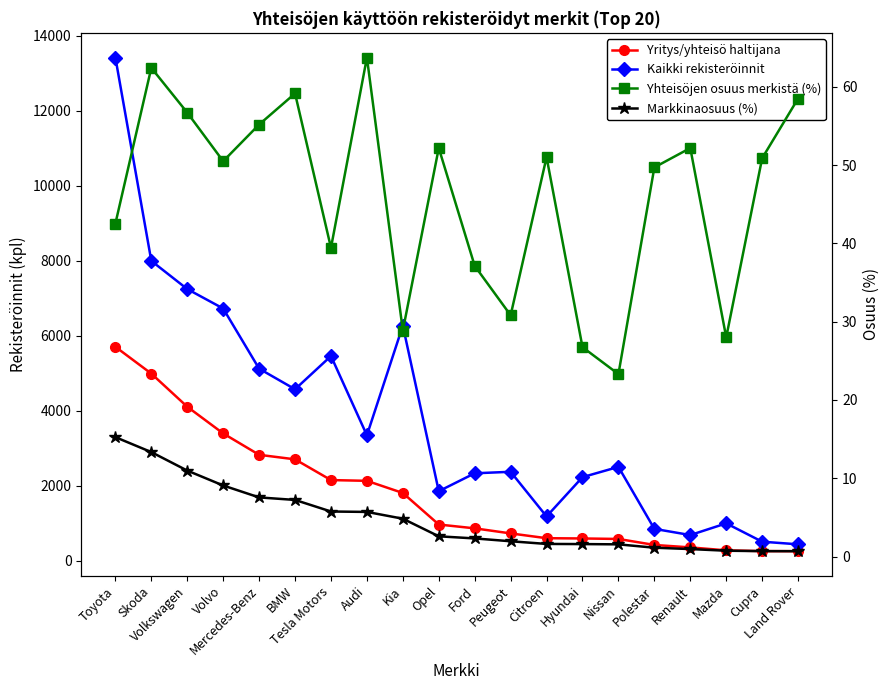

At Mazda, list the series in order from smallest to largest.

Markkinaosuus (%), Yhteisöjen osuus merkistä (%), Yritys/yhteisö haltijana, Kaikki rekisteröinnit